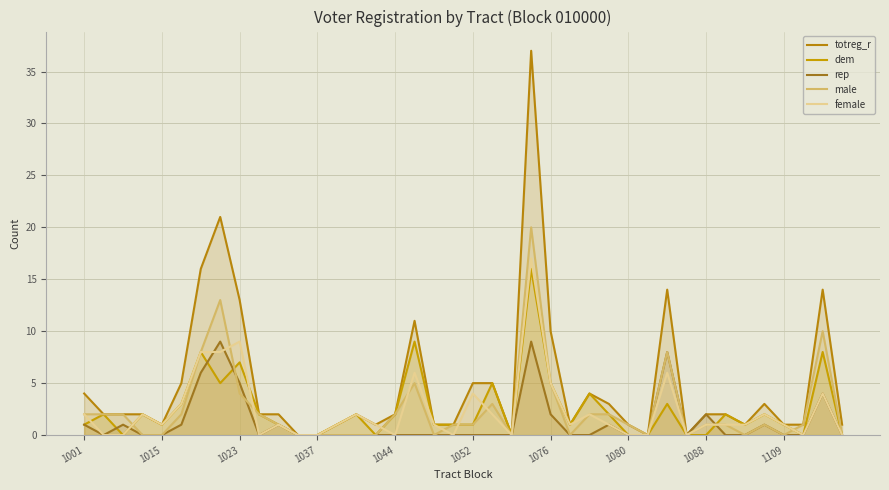

True or false: rep has a value of 0 at 19.

True